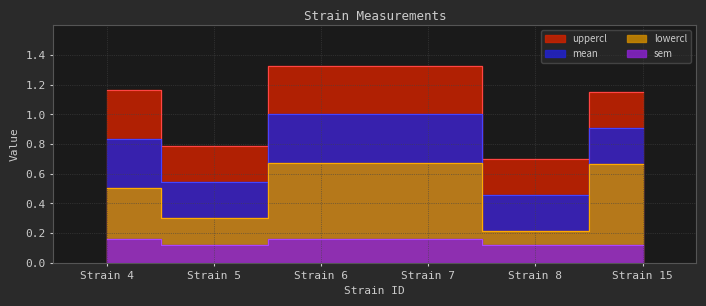

Rank the series at Strain 5 from highest to lowest value.

uppercl, mean, lowercl, sem